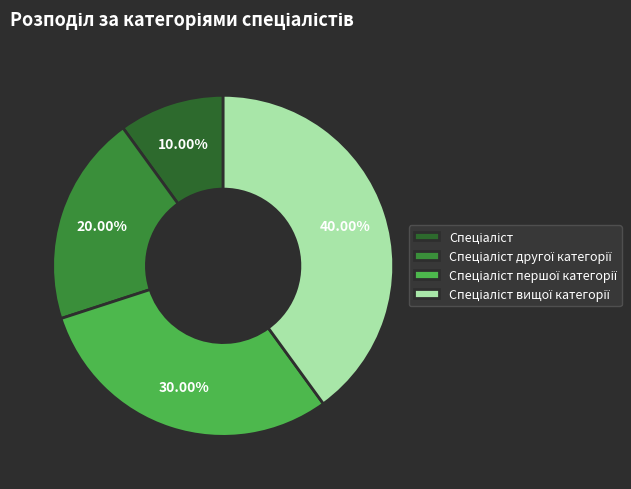

Is there a majority slice in this chart?

No